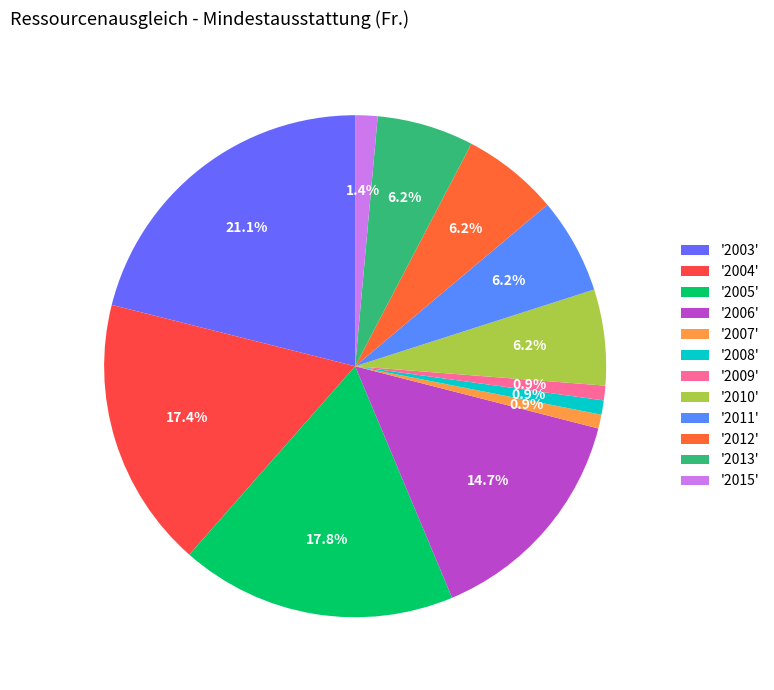

How many segments does this pie chart have?

12